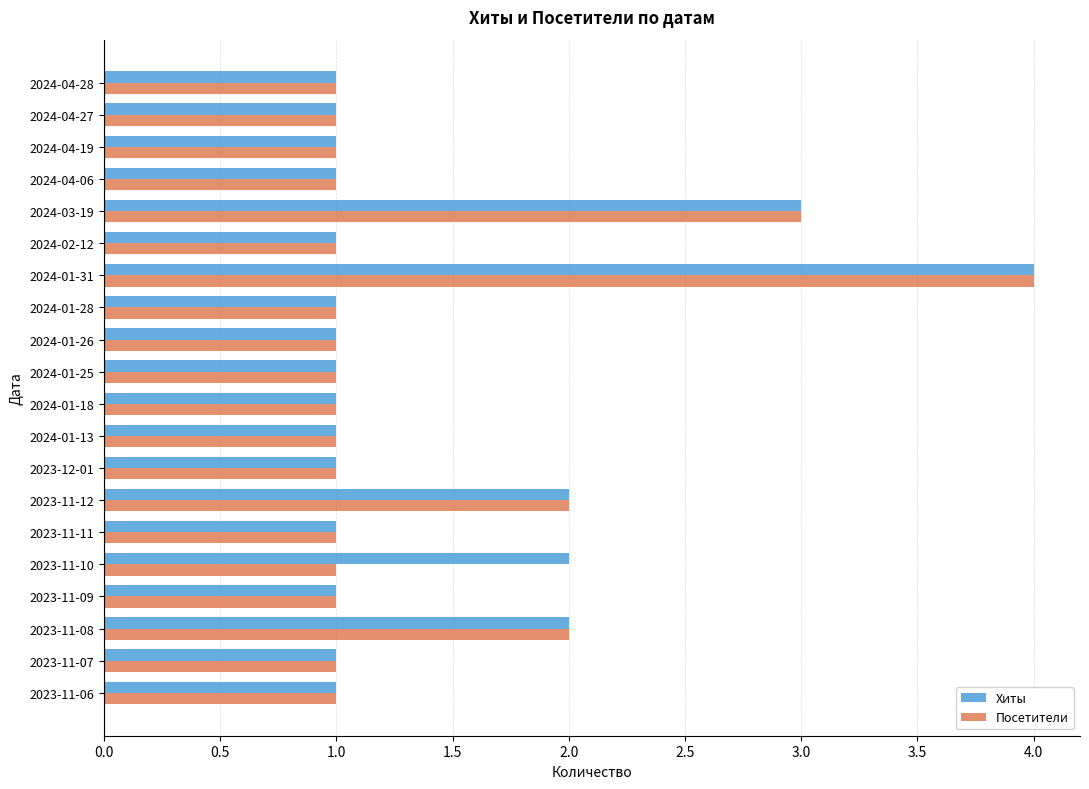

Which series changed the most between 2024-01-18 and 2023-11-10?

Хиты